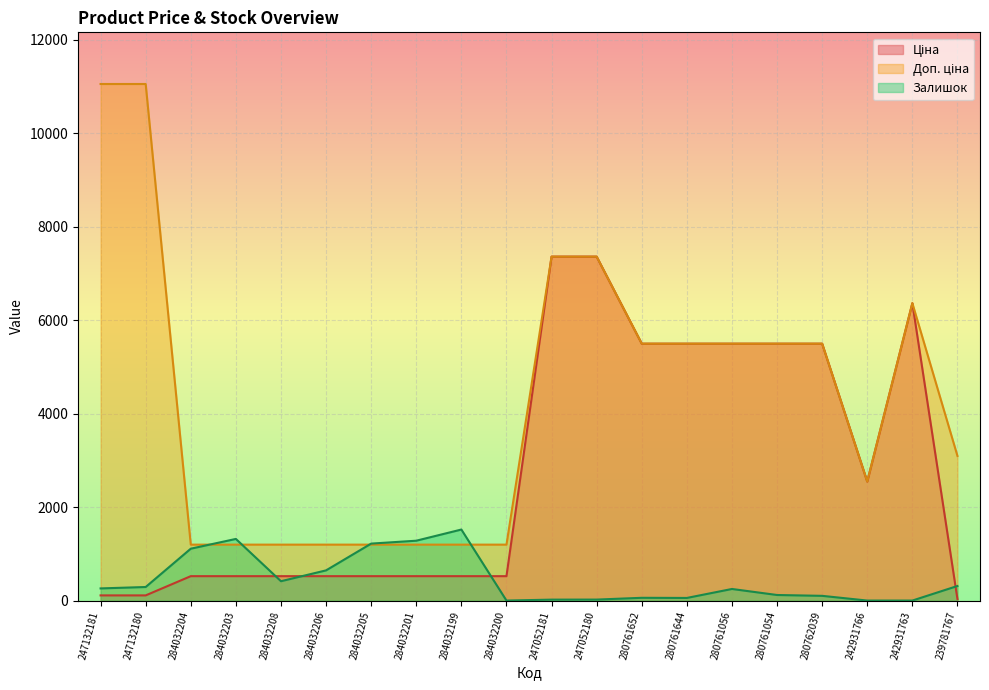

True or false: Доп. ціна has a value of 778.2 at 284032200.

False